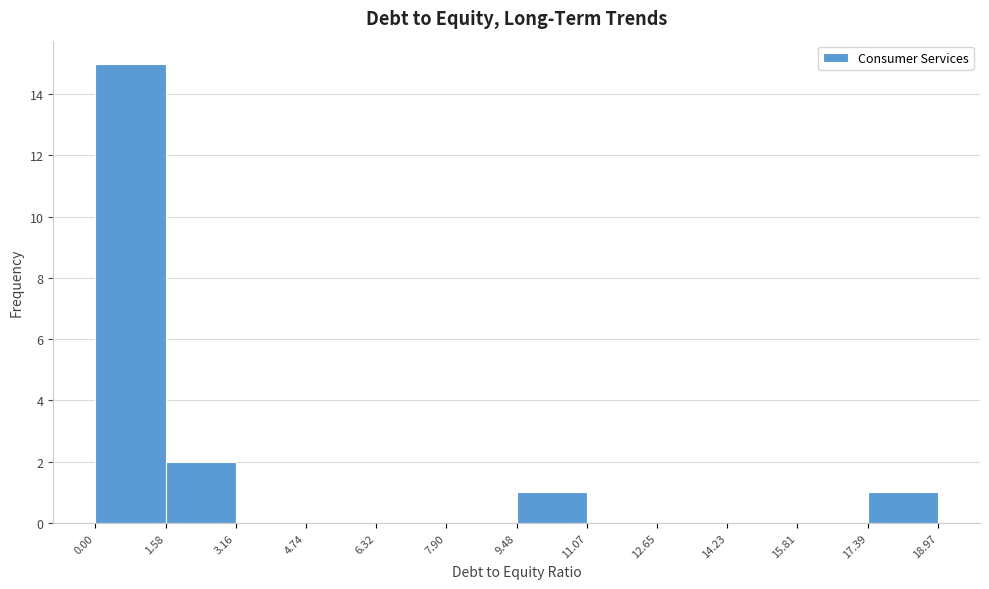

Reading left to right, transcribe this chart: for each bar, give the range it covers on the x-axis and its height. The values are not printed on the chart, so give them approximately, as read against the axis.

0.00 to 1.58: 15
1.58 to 3.16: 2
3.16 to 4.74: 0
4.74 to 6.32: 0
6.32 to 7.90: 0
7.90 to 9.48: 0
9.48 to 11.07: 1
11.07 to 12.65: 0
12.65 to 14.23: 0
14.23 to 15.81: 0
15.81 to 17.39: 0
17.39 to 18.97: 1